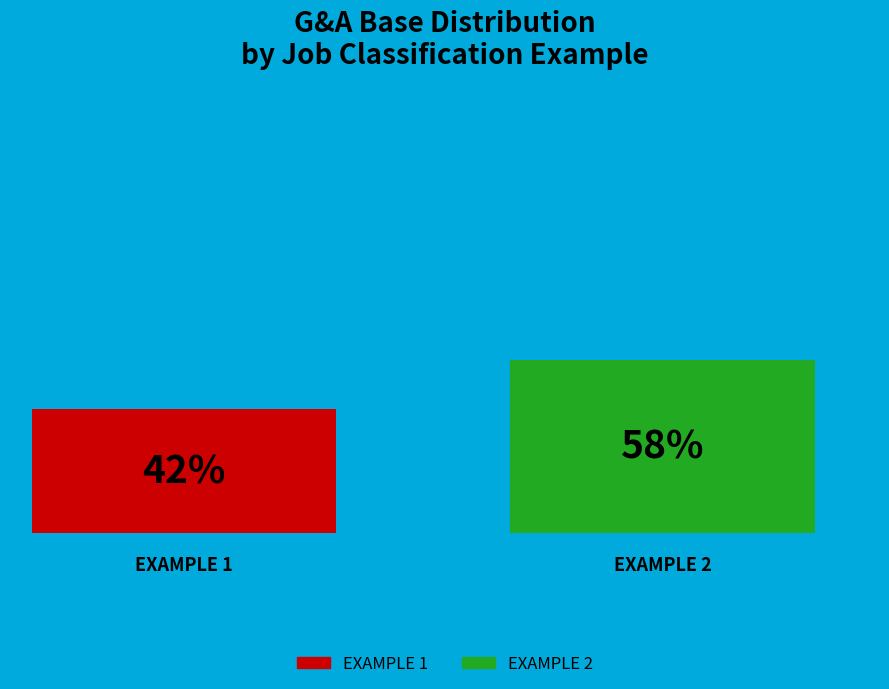

Is it true that EXAMPLE 1 is 42% of the pie?

True